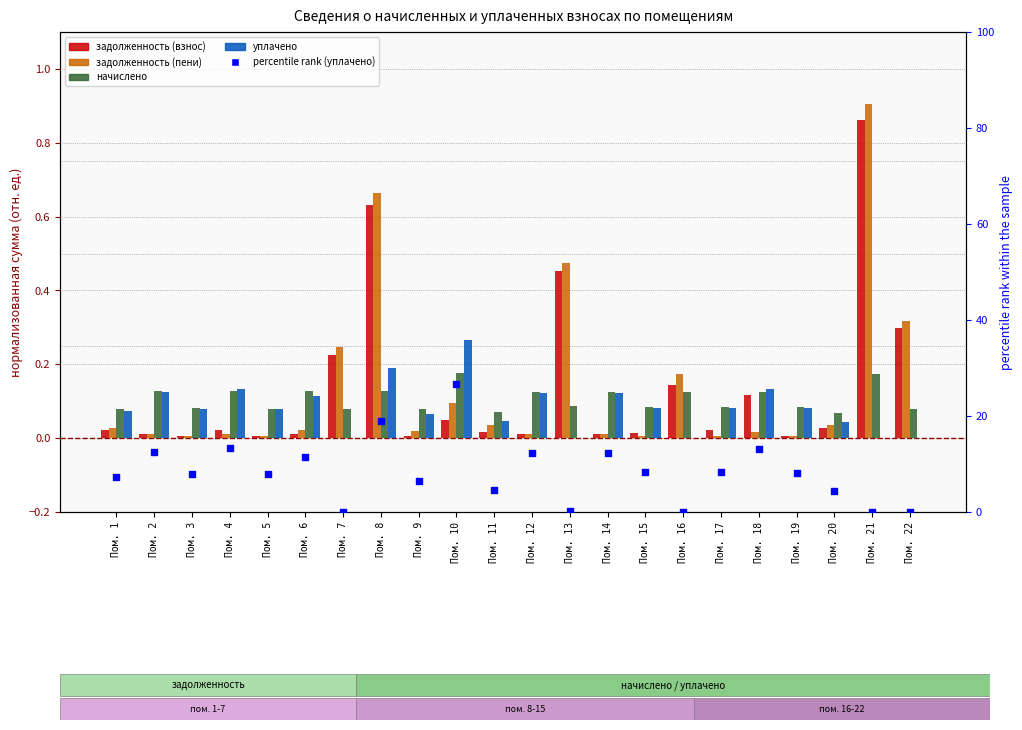

At how many categories does at least one series exceed 22?

1